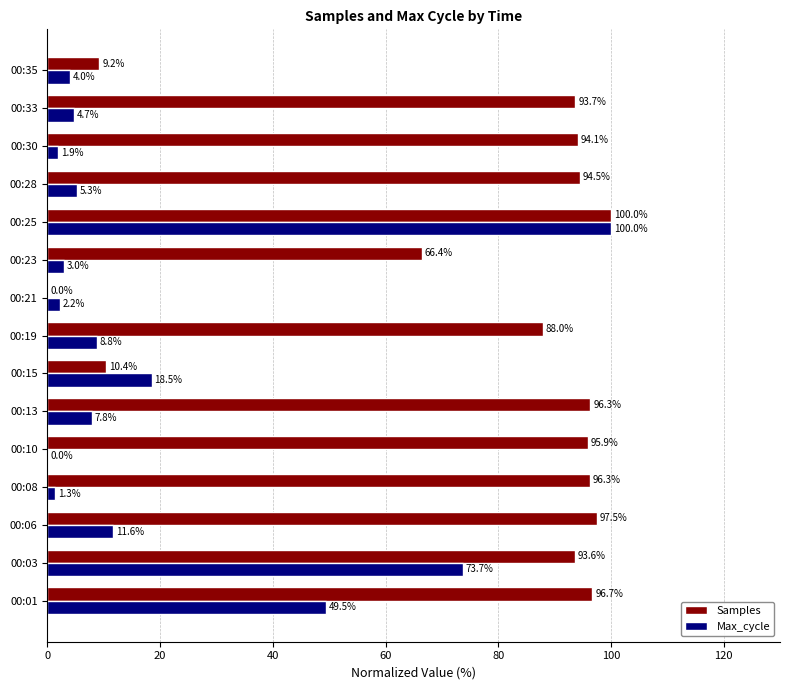

Read the Samples value at 00:08.

96.3